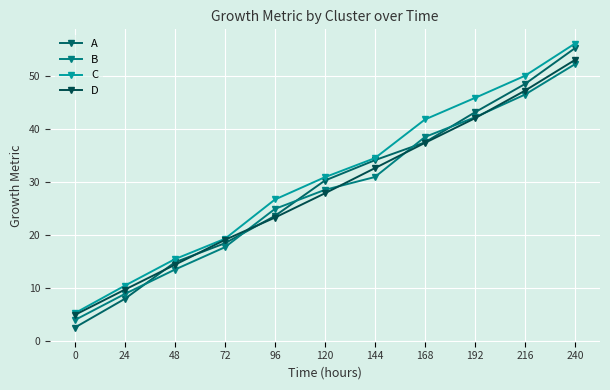

At which category is the sum across all series the highest?

240